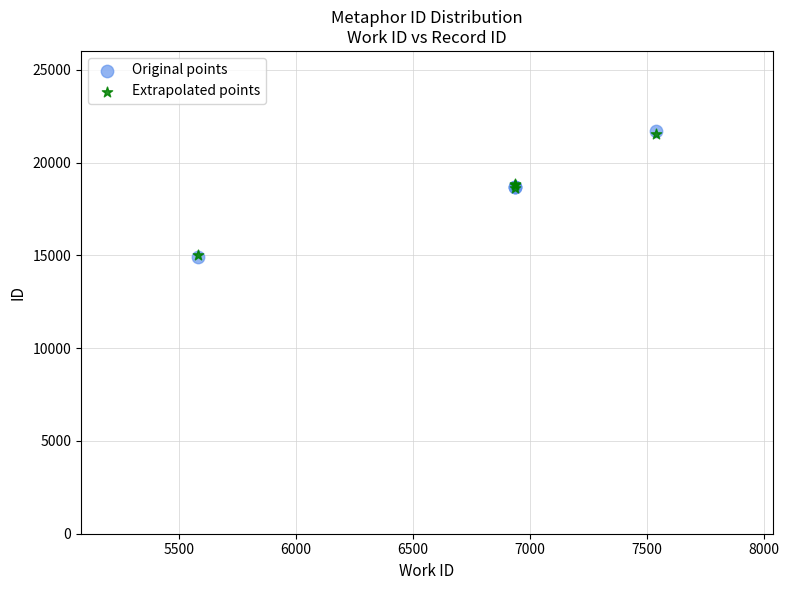

What are all the series names shown in the legend?

Original points, Extrapolated points